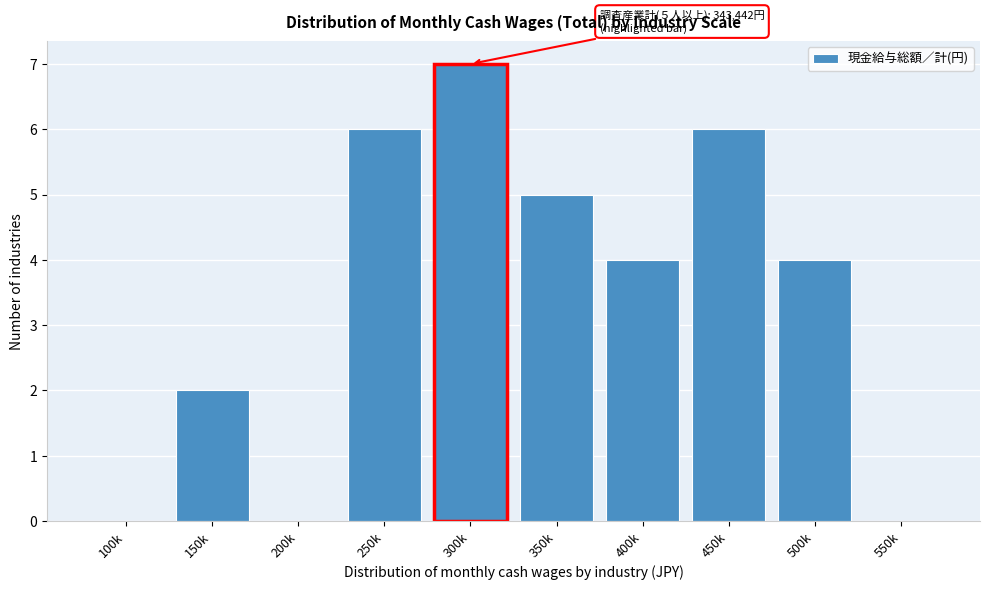

Reading left to right, list all the values displayed in this chart.

100k=0	150k=2	200k=0	250k=6	300k=7	350k=5	400k=4	450k=6	500k=4	550k=0